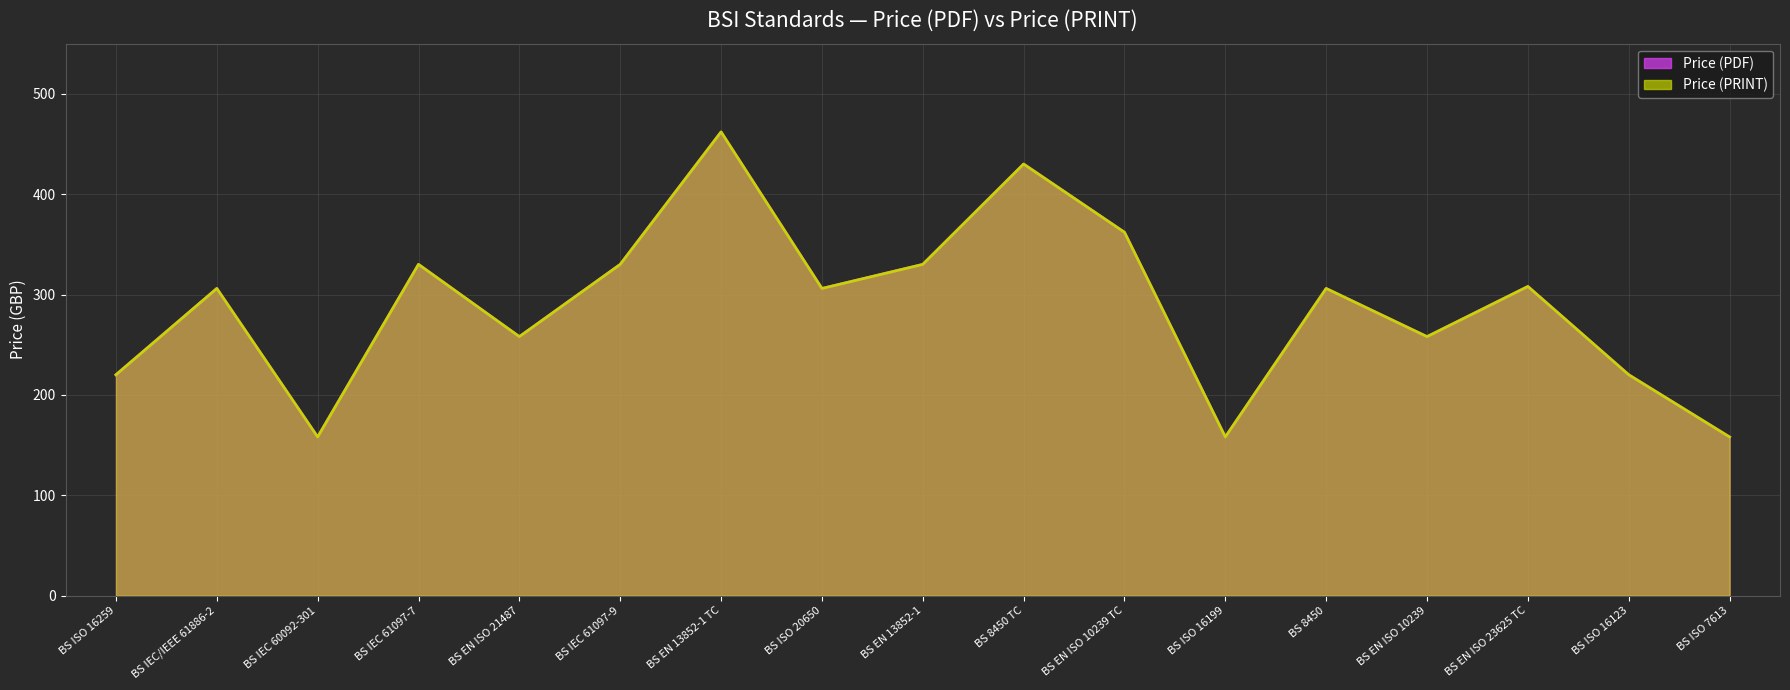

How many data points in Price (PDF) are above 306?

7